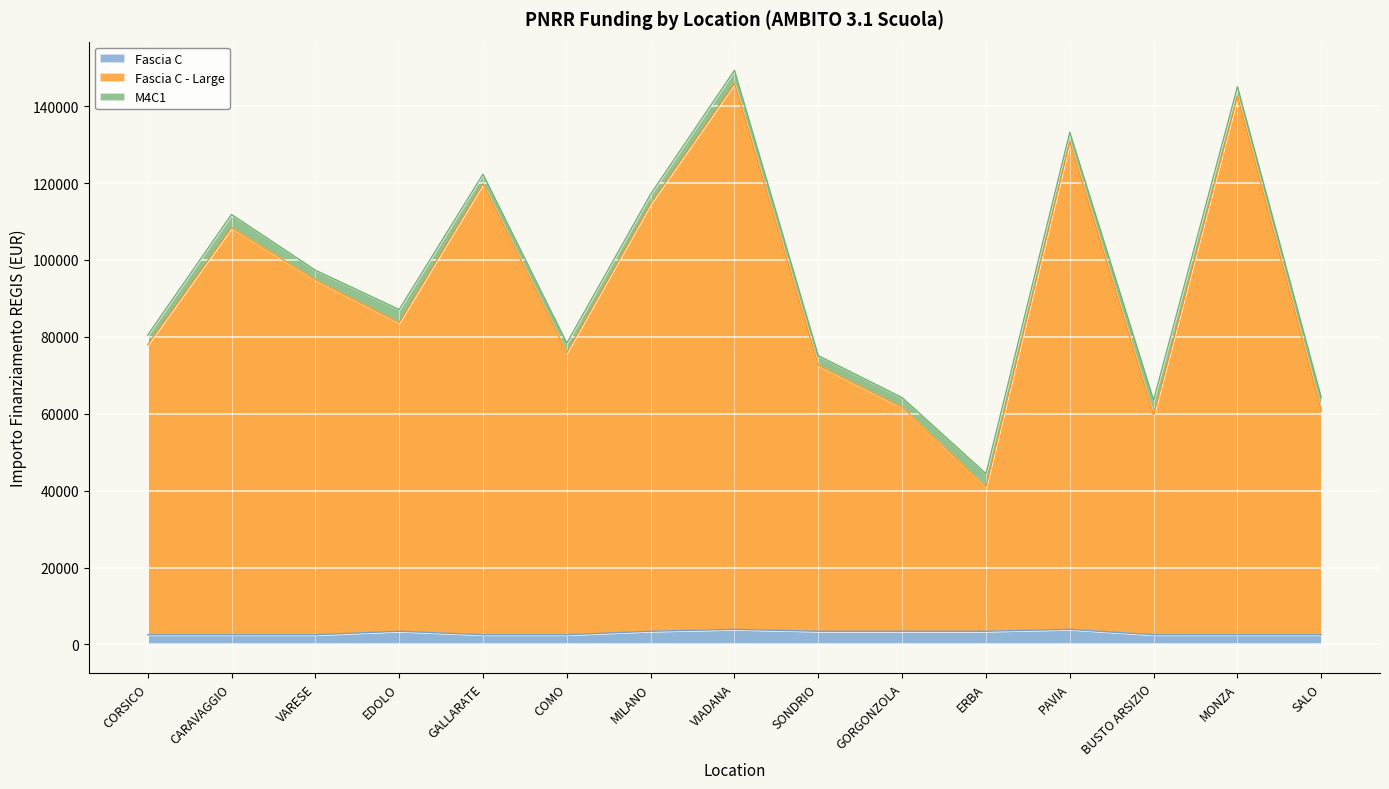

How many lines are shown in the chart?

3